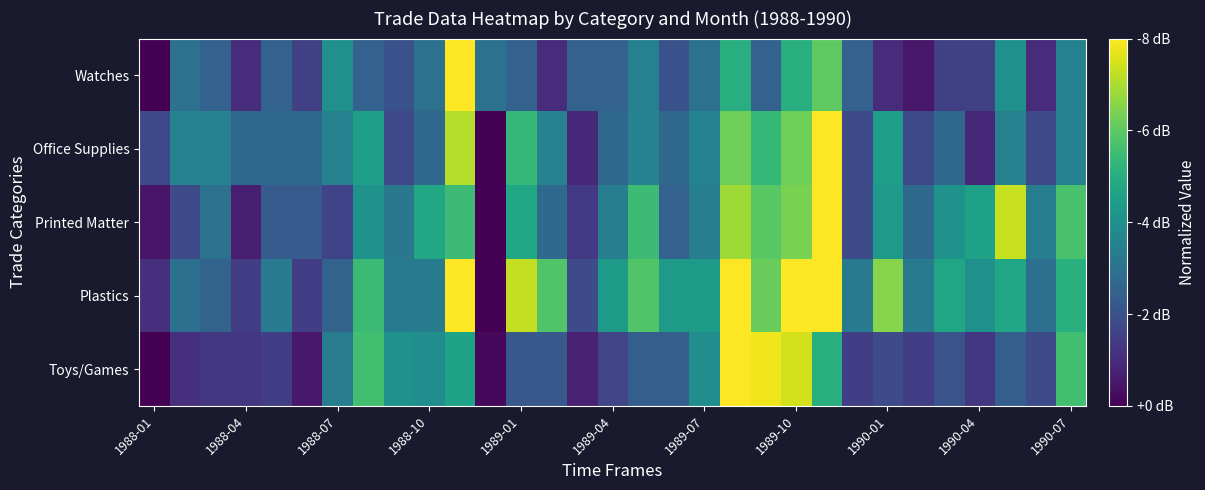

At how many categories does at least one series exceed 0?

31